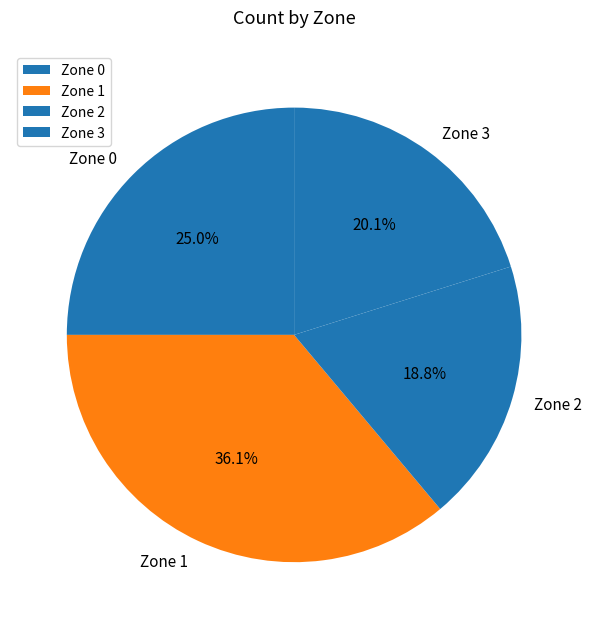

Is there a majority slice in this chart?

No